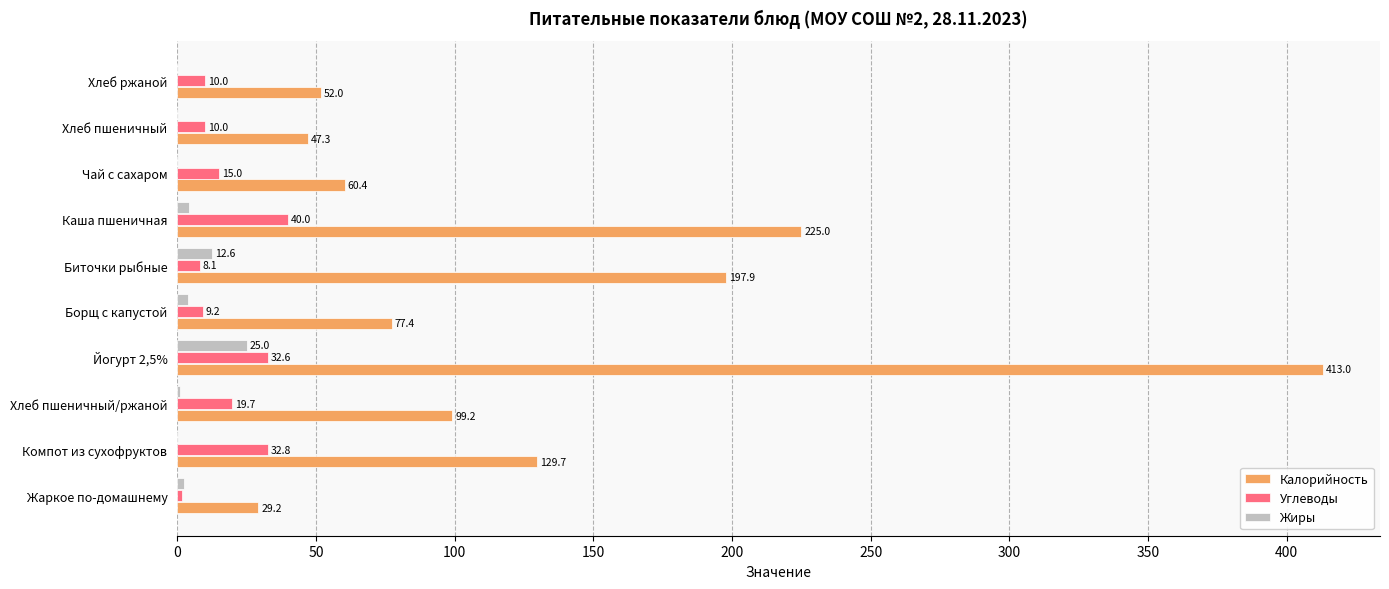

Is the value of Жиры at Компот из сухофруктов greater than the value of Углеводы at Йогурт 2,5%?

No